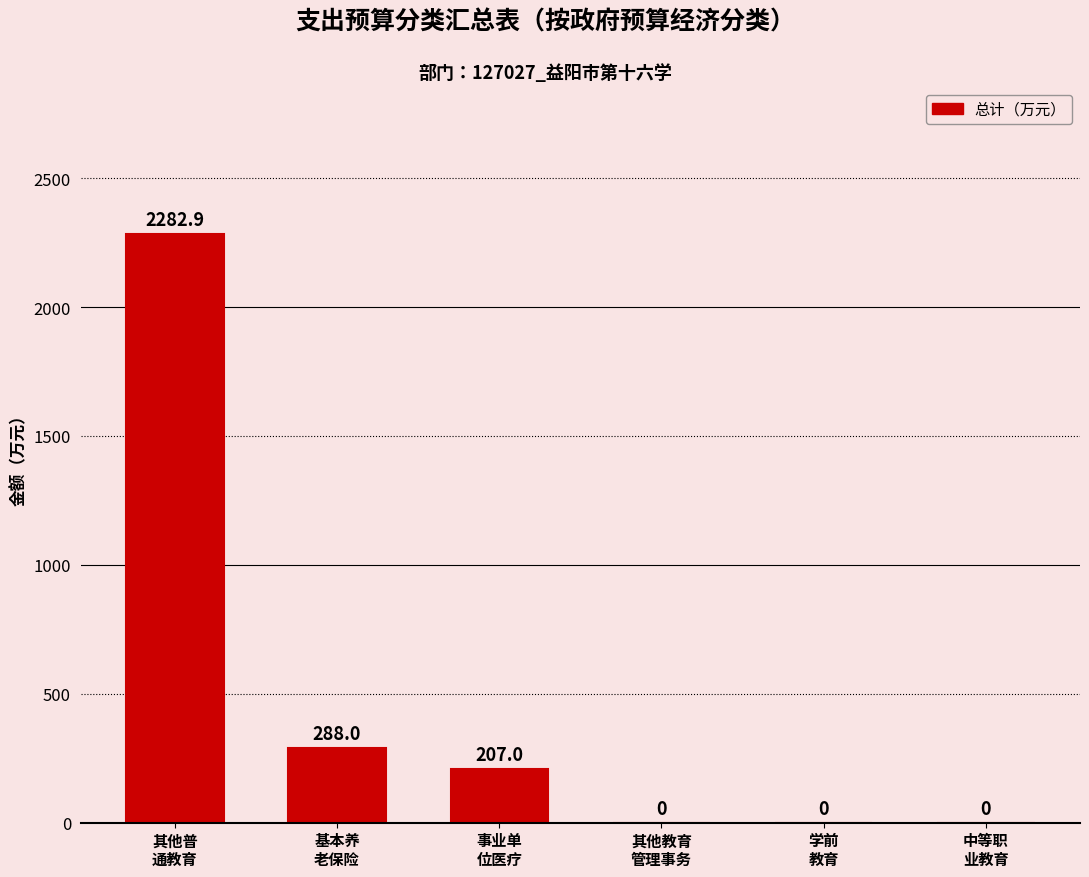

Does the chart contain stacked bars?

No